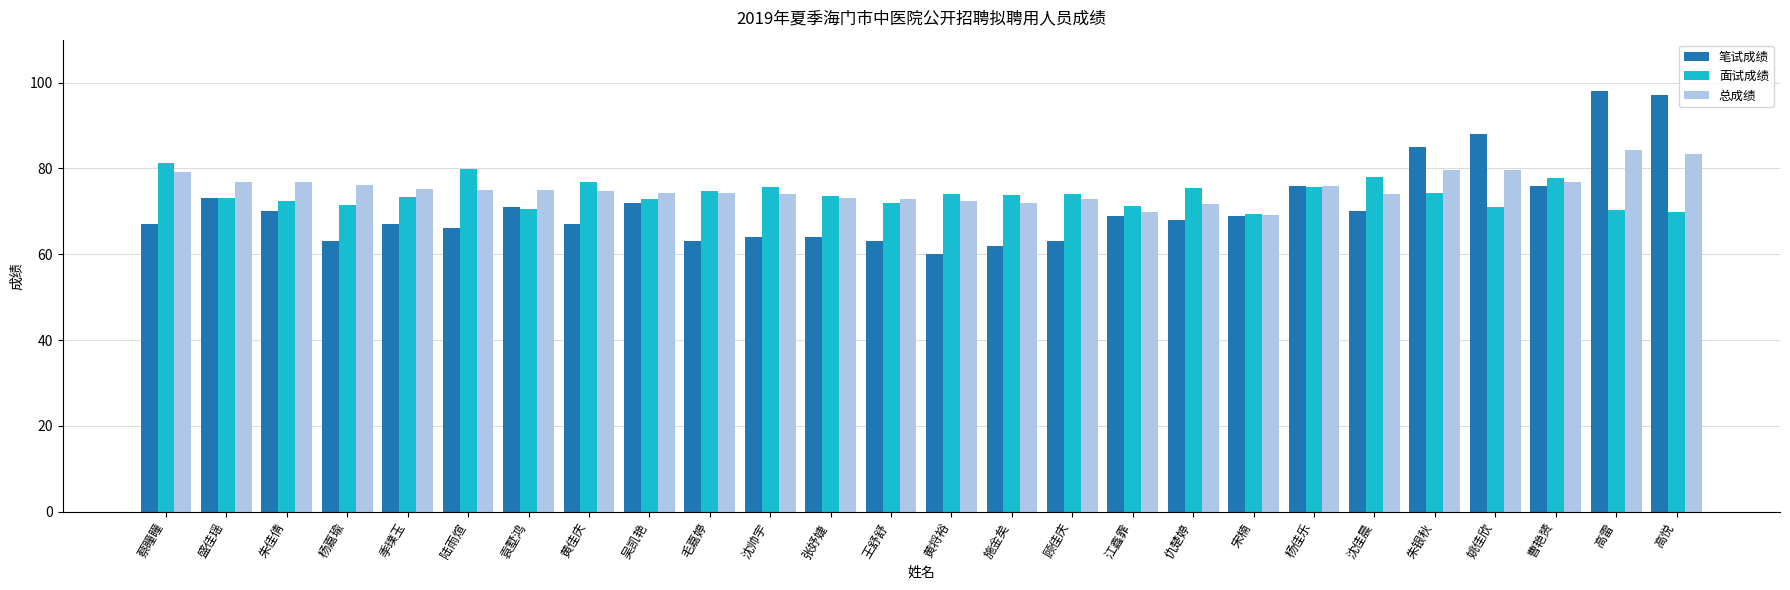

What is the lowest value of the 总成绩 series?

69.2